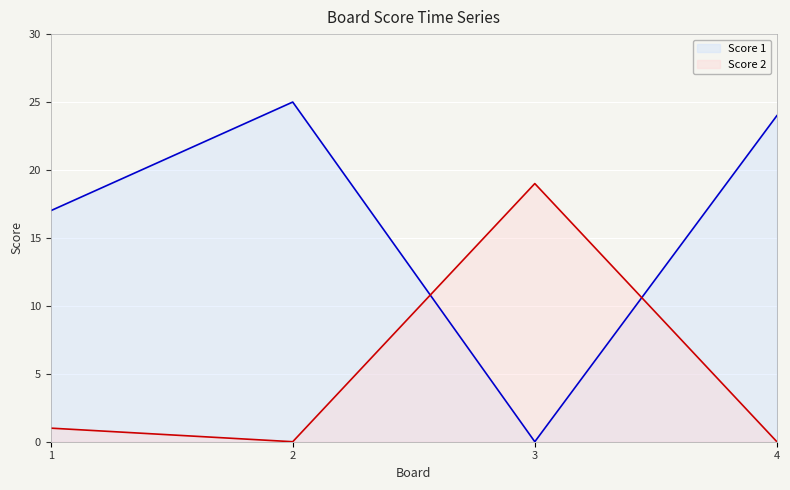

What is the sum of all Score 1 values?

66